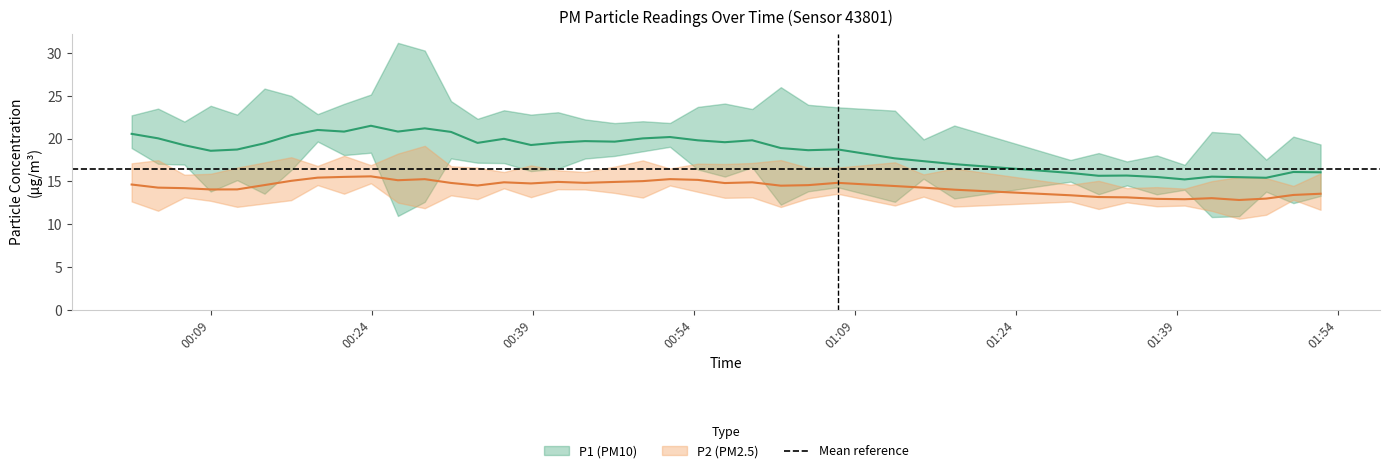

True or false: P2 and P1 intersect in this chart.

False